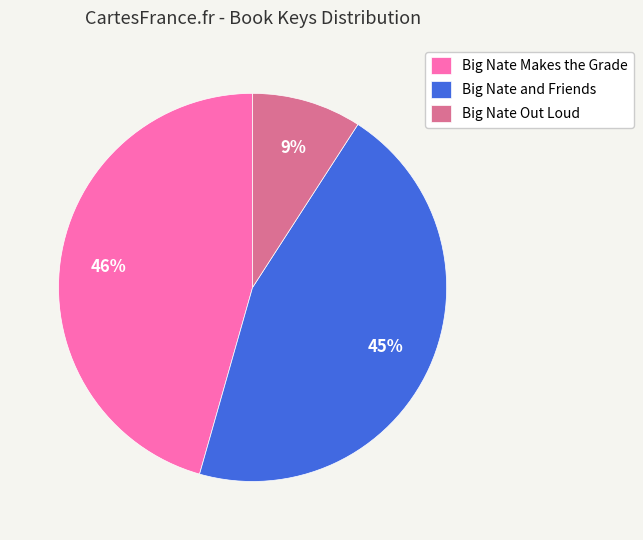

How many slices are in this pie chart?

3